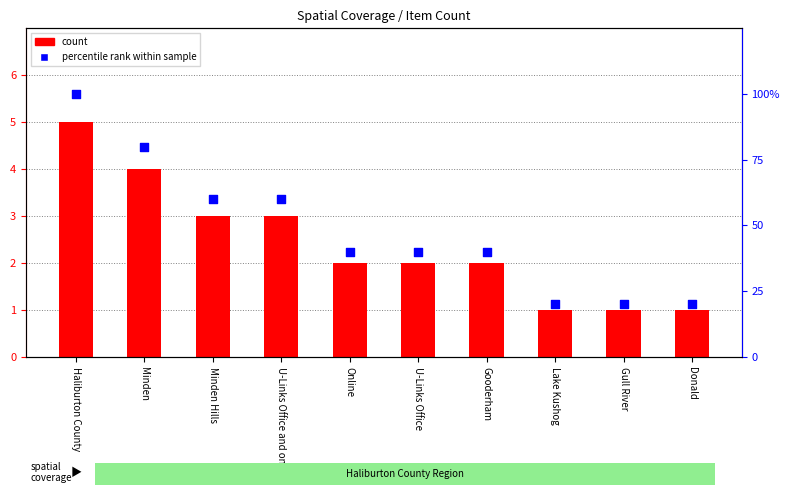

Which series has the largest total across all categories?

percentile rank within sample